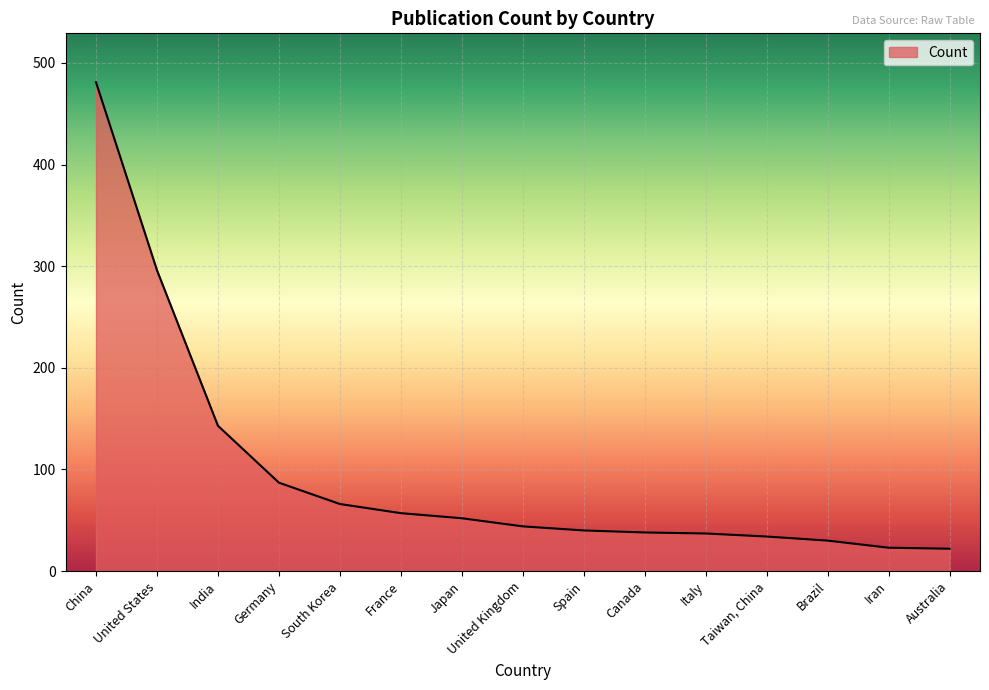

List the labels in order of value, largest first.

China, United States, India, Germany, South Korea, France, Japan, United Kingdom, Spain, Canada, Italy, Taiwan, China, Brazil, Iran, Australia